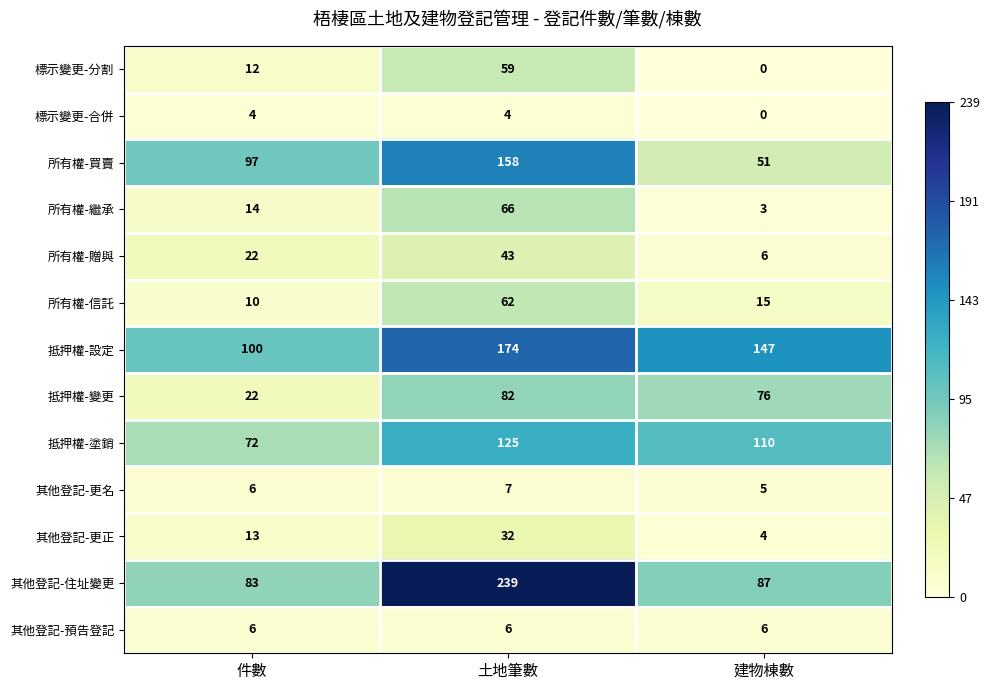

Which series has the largest total across all categories?

抵押權-設定